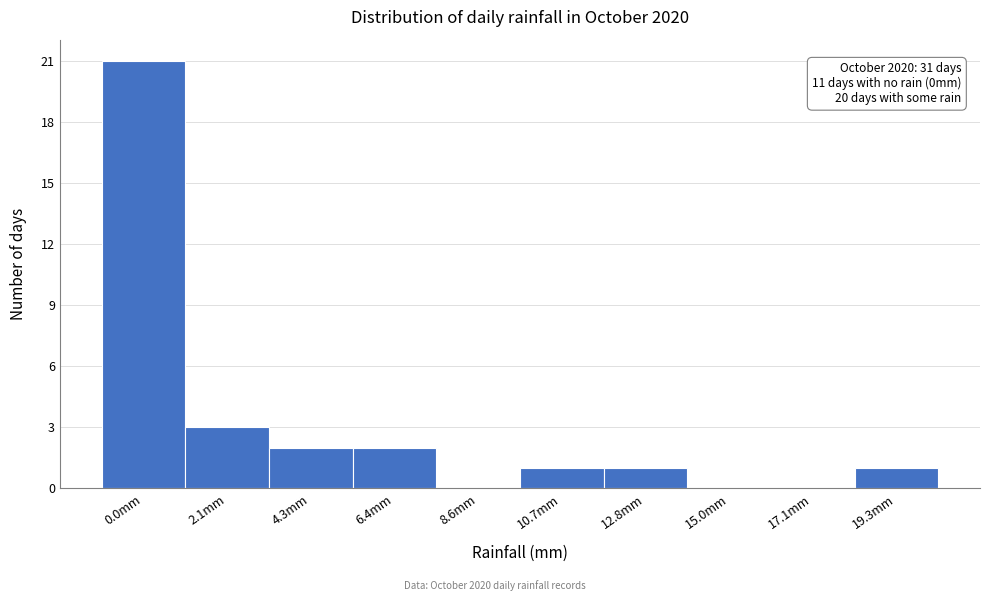

Reading left to right, list all the values displayed in this chart.

0.0mm=21	2.1mm=3	4.3mm=2	6.4mm=2	8.6mm=0	10.7mm=1	12.8mm=1	15.0mm=0	17.1mm=0	19.3mm=1